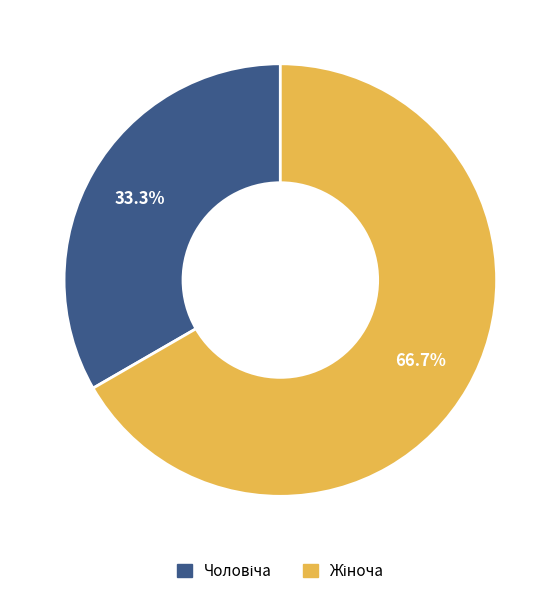

Does any single category account for the majority?

Yes